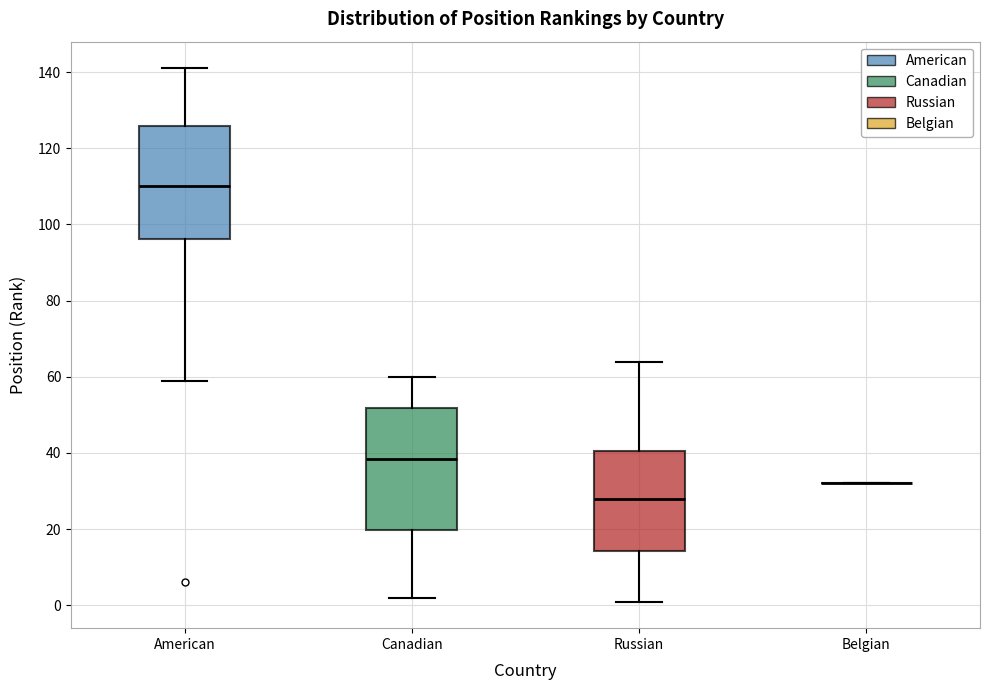

Reading left to right, transcribe this box plot: for each box, give where its median line is, the range the box spans, and where its two whiskers end, as read against the y-axis. The values are not printed on the chart, so give them approximately, as read against the axis.

American: median 110, box 96 to 126, whiskers 60 to 142
Canadian: median 38, box 20 to 52, whiskers 2 to 60
Russian: median 28, box 14 to 40, whiskers 2 to 64
Belgian: box collapsed to a line at 32, whiskers 32 to 32